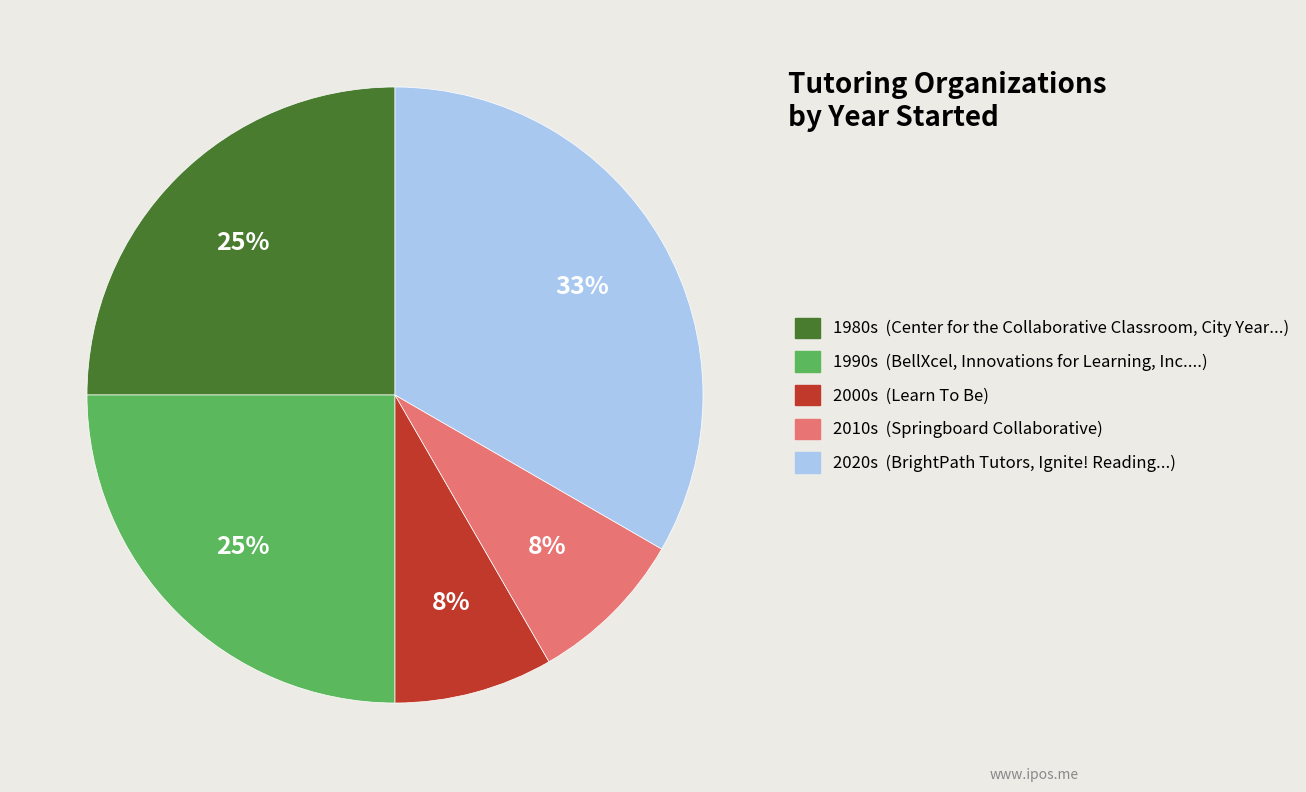

Does any single category account for the majority?

No